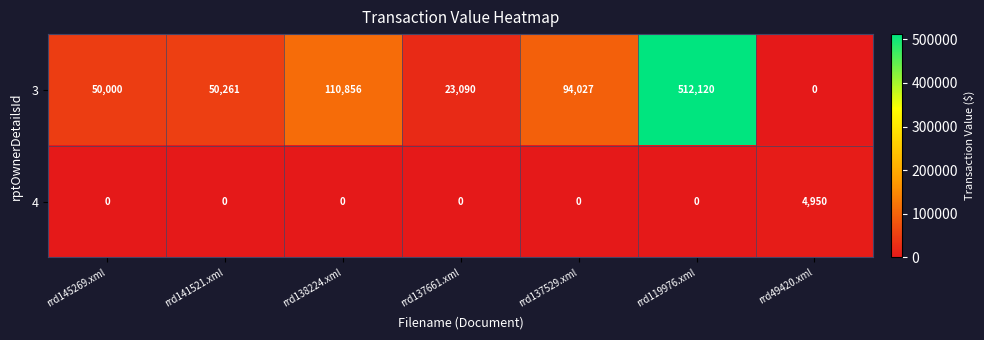

The 3 series shows 94027 at rrd137529.xml. True or false?

True